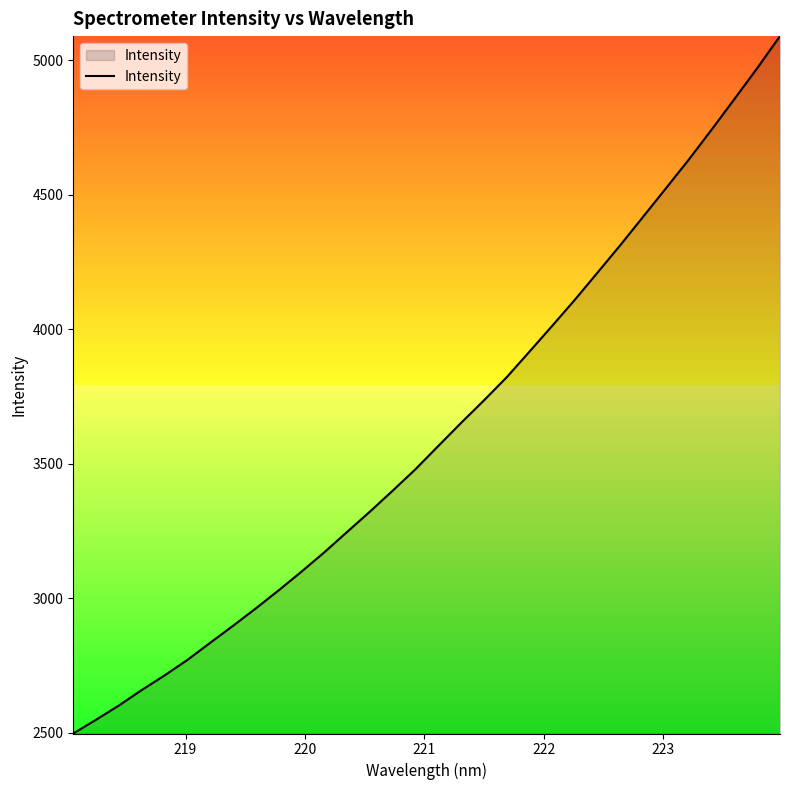

What is the maximum value shown in the chart?

5089.2